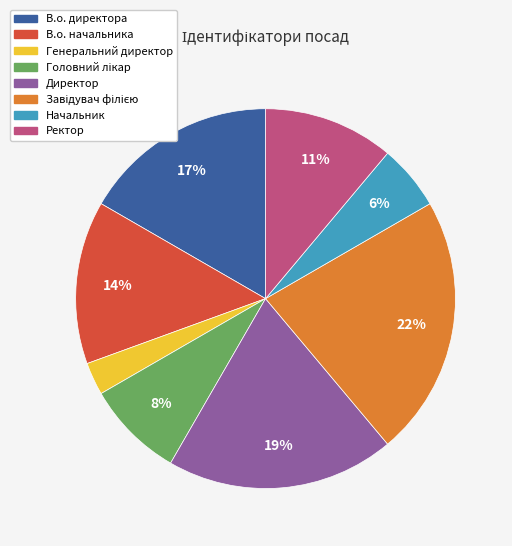

Is it true that Начальник is 15% of the pie?

False